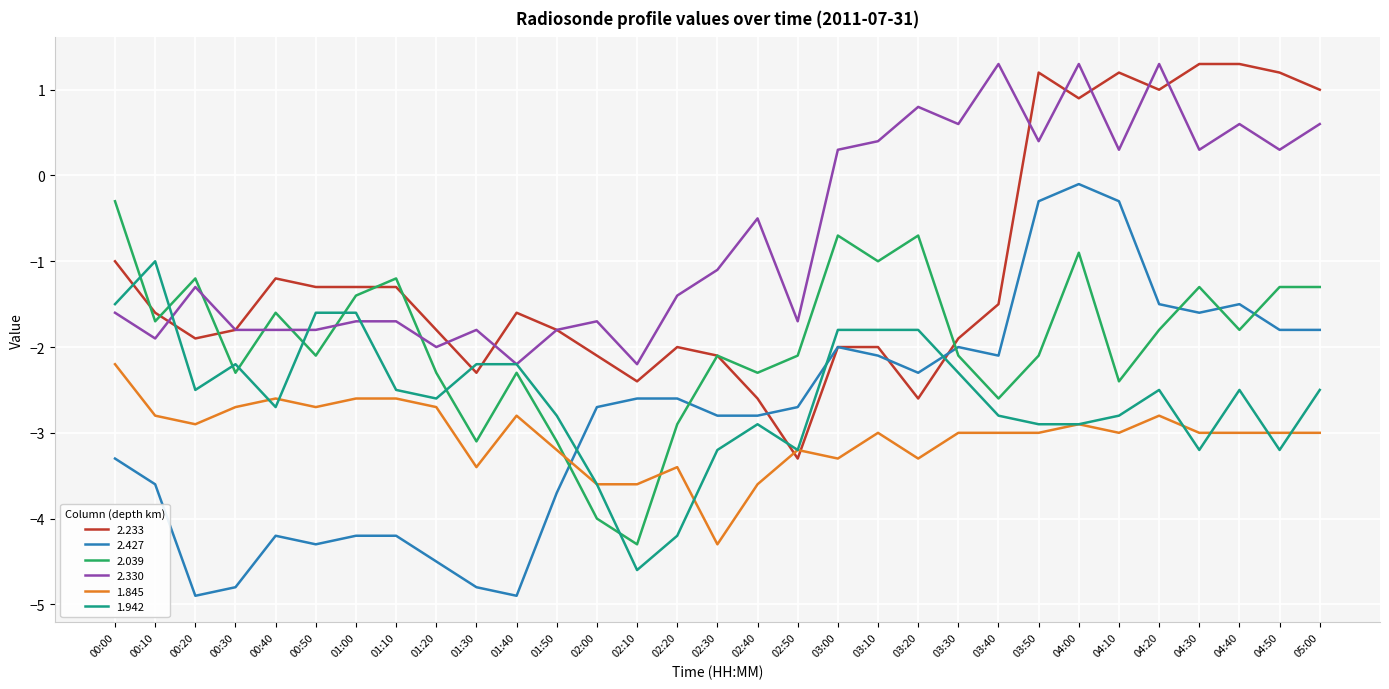

How many times do 1.942 and 2.039 cross each other?

8